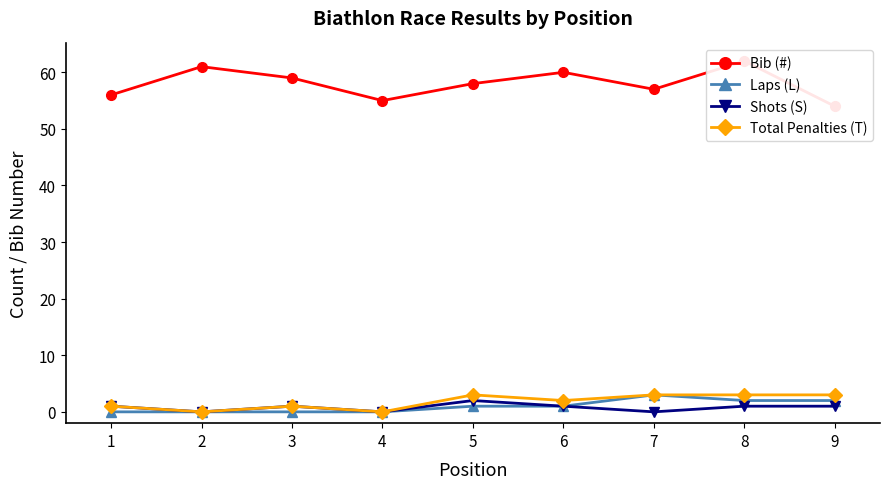

True or false: Bib (#) and Total Penalties (T) intersect in this chart.

False